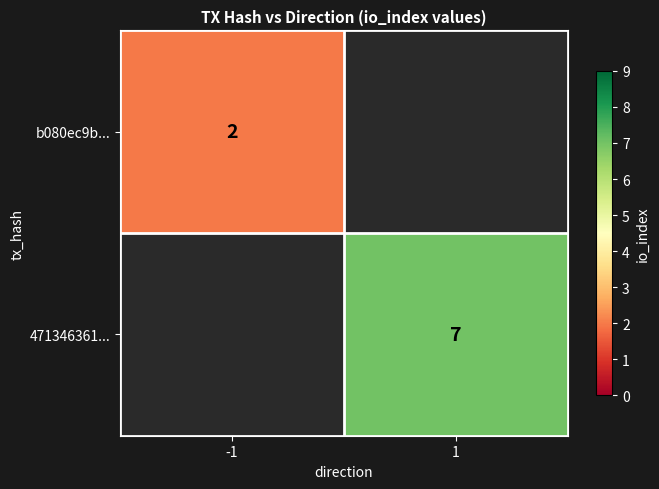

Is it true that b080ec9b... equals 2 at -1?

True